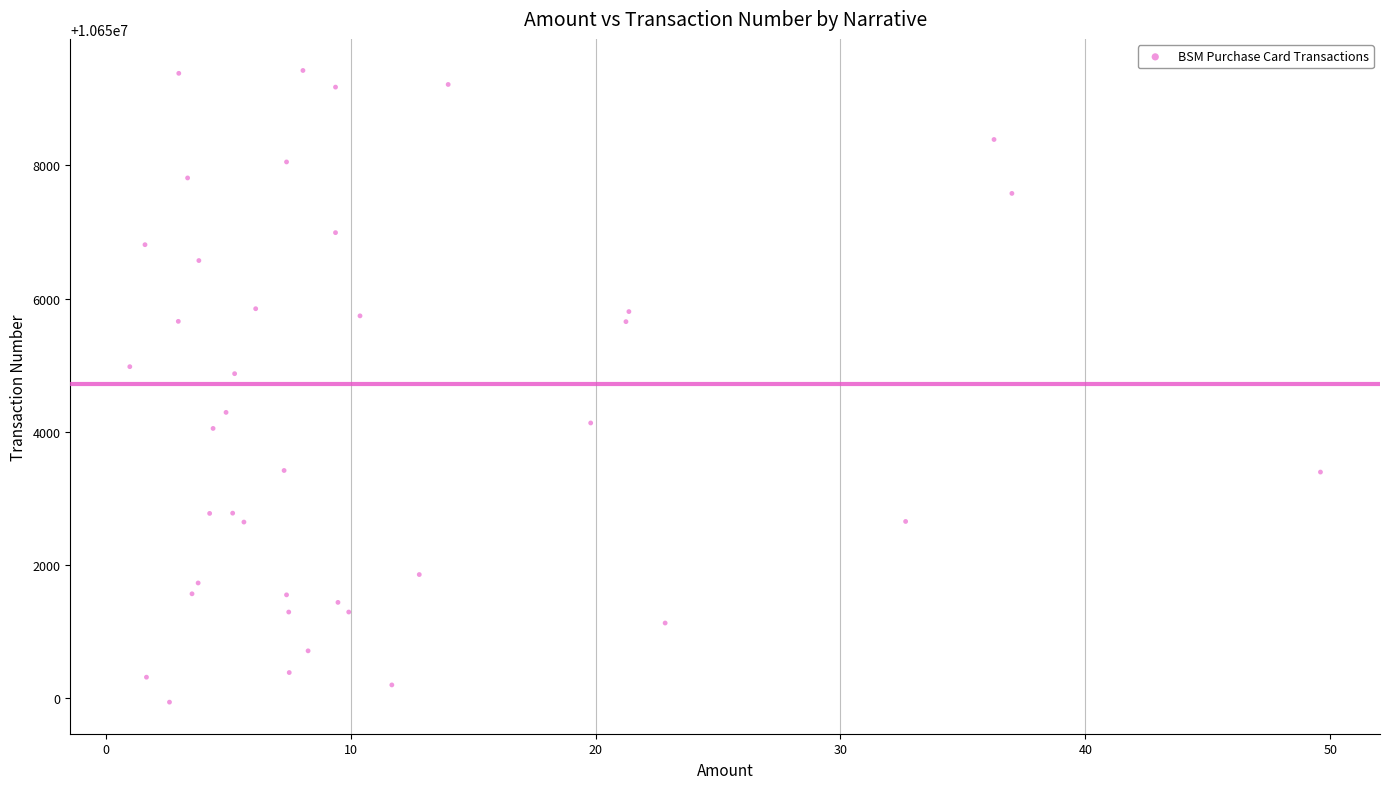

What Y value in the scatter plot is closest to 10654681?

10654871.3